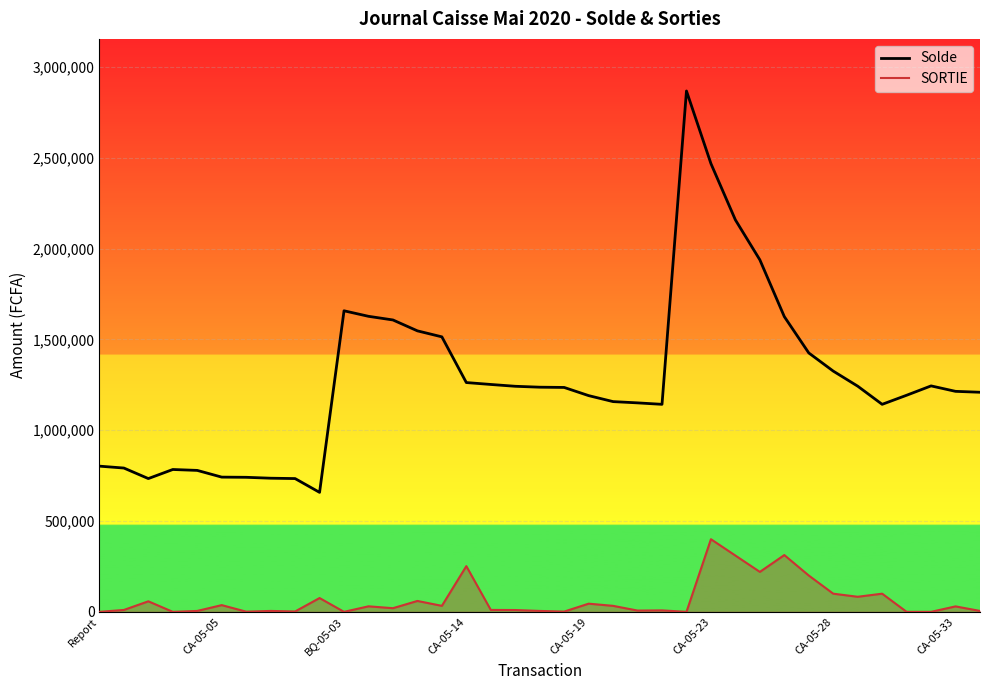

What are all the series names shown in the legend?

Solde, SORTIE